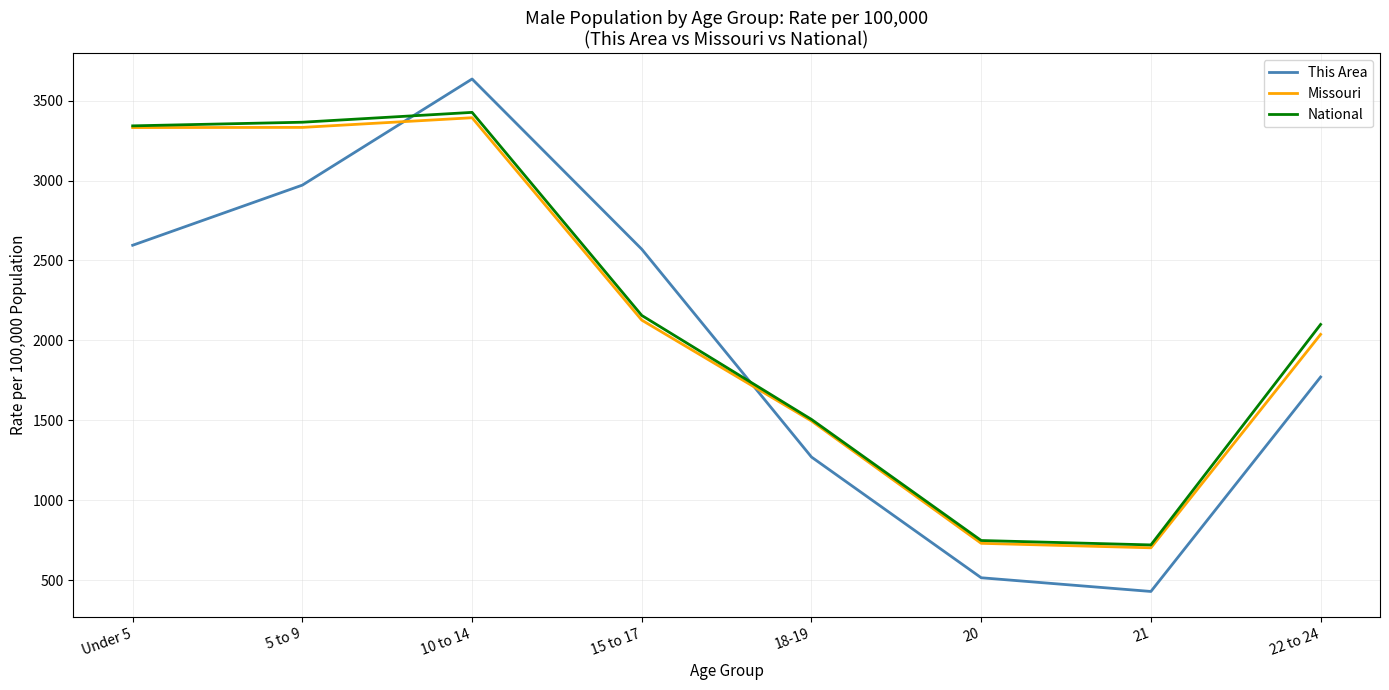

What is the approximate value of Missouri at 20?

730.1